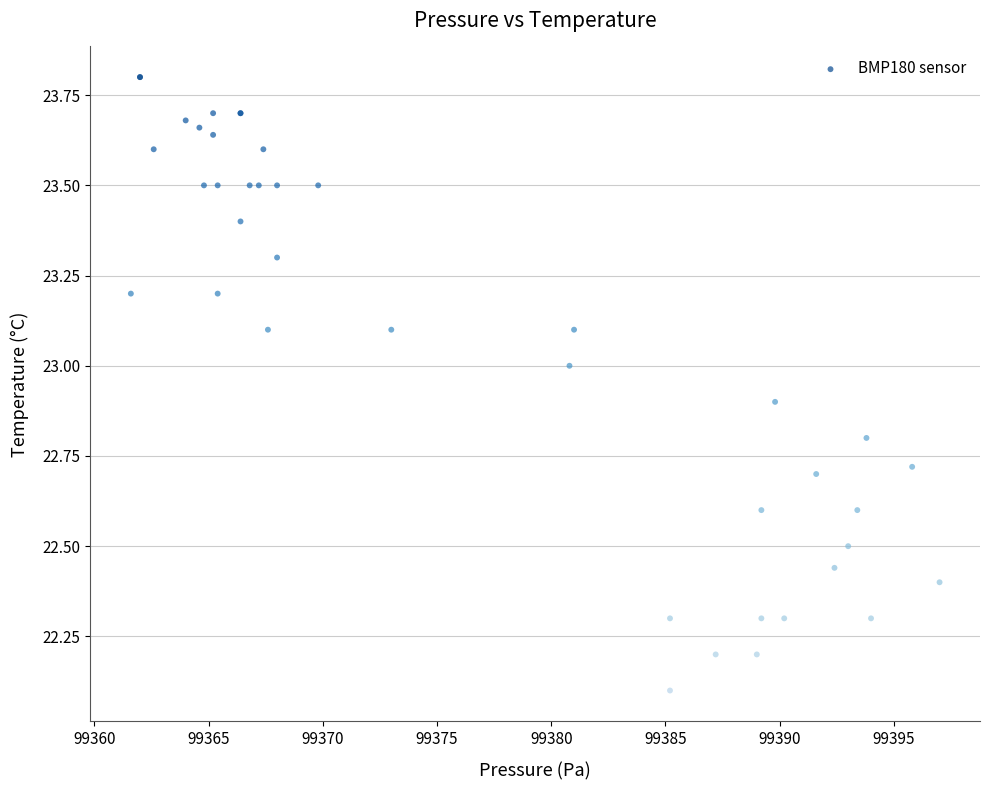

What Y value in the scatter plot is closest to 22?

22.1